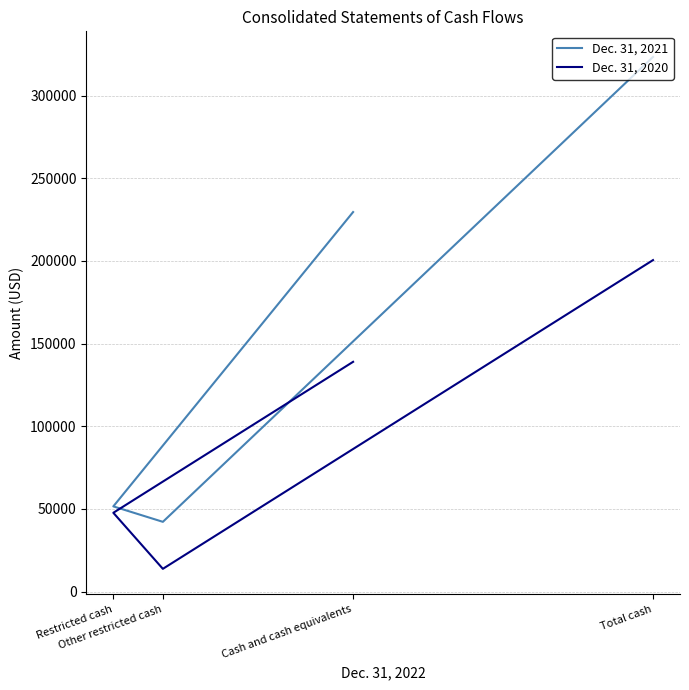

Where is the first local minimum for Dec. 31, 2020?

Other restricted cash